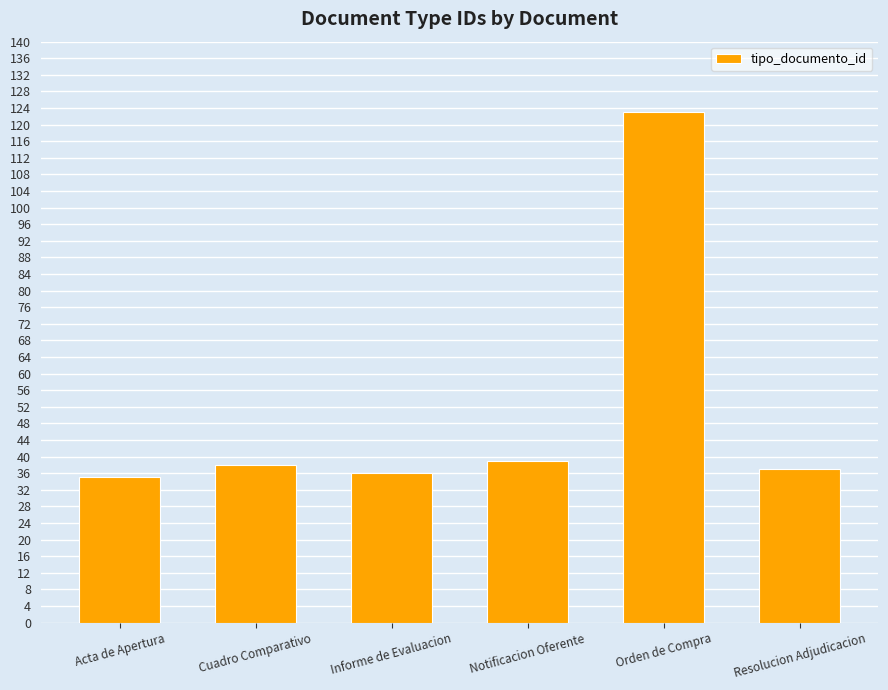

What is the minimum value shown in the chart?

35